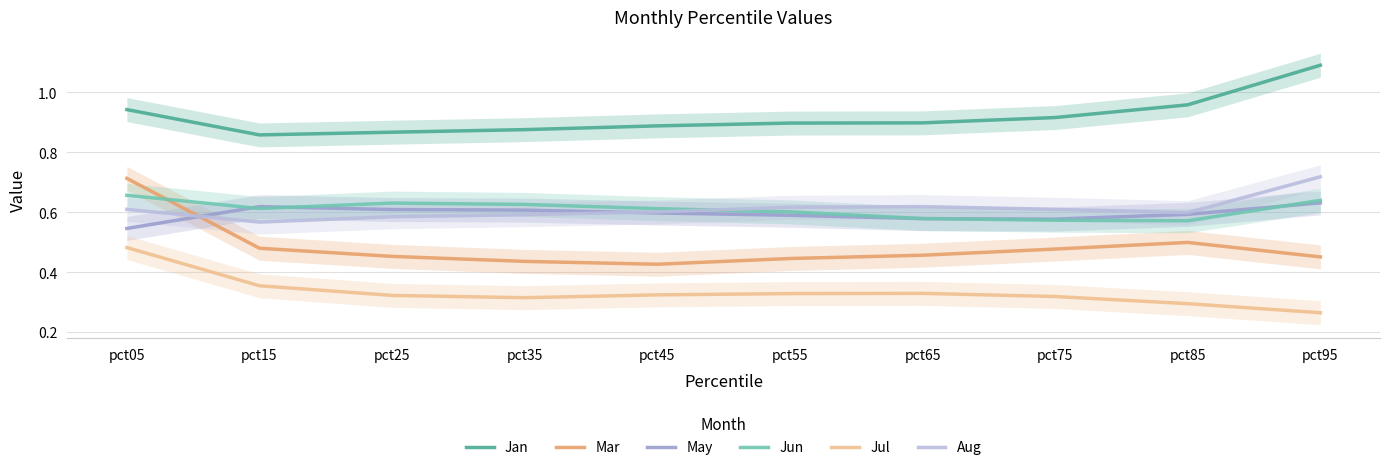

Does the chart display data point markers on the line(s)?

No